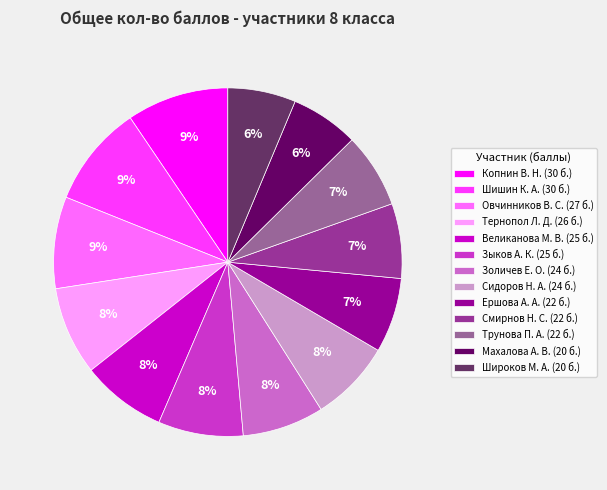

To the nearest percent, what is the average slice percentage?

8%